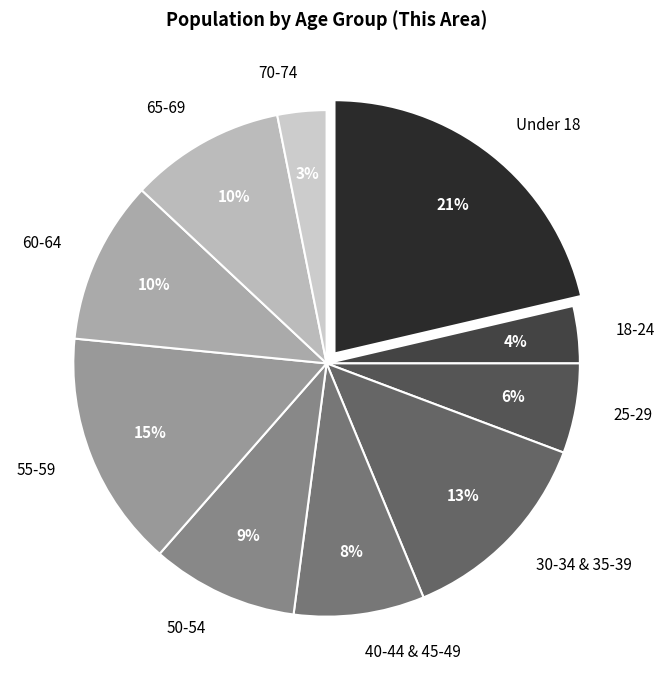

How many segments does this pie chart have?

10